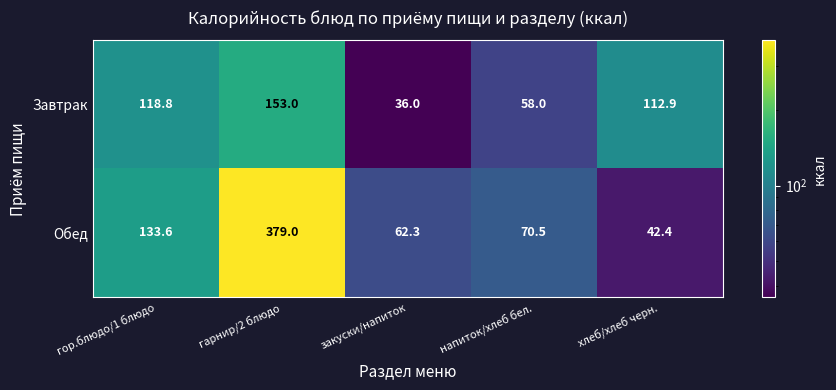

Is it true that Обед equals 70.5 at напиток/хлеб бел.?

True